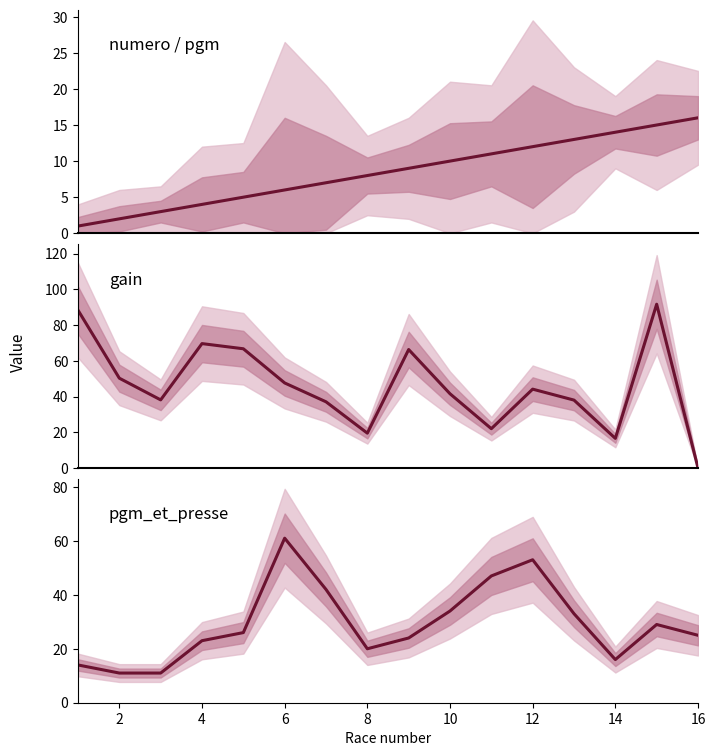

The value of numero at 2 is 2.0. True or false?

True